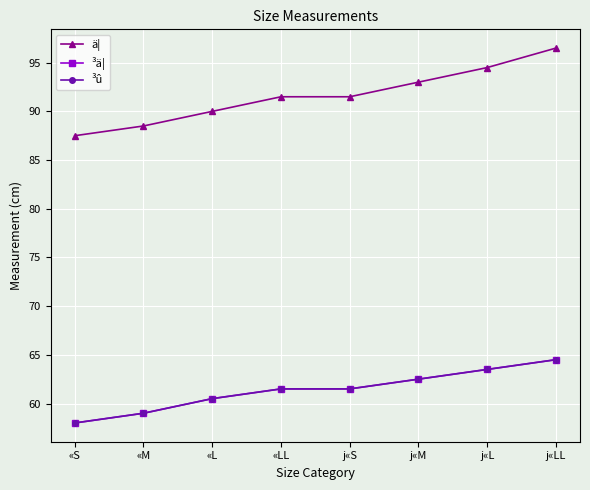

Does the chart have visible grid lines?

Yes